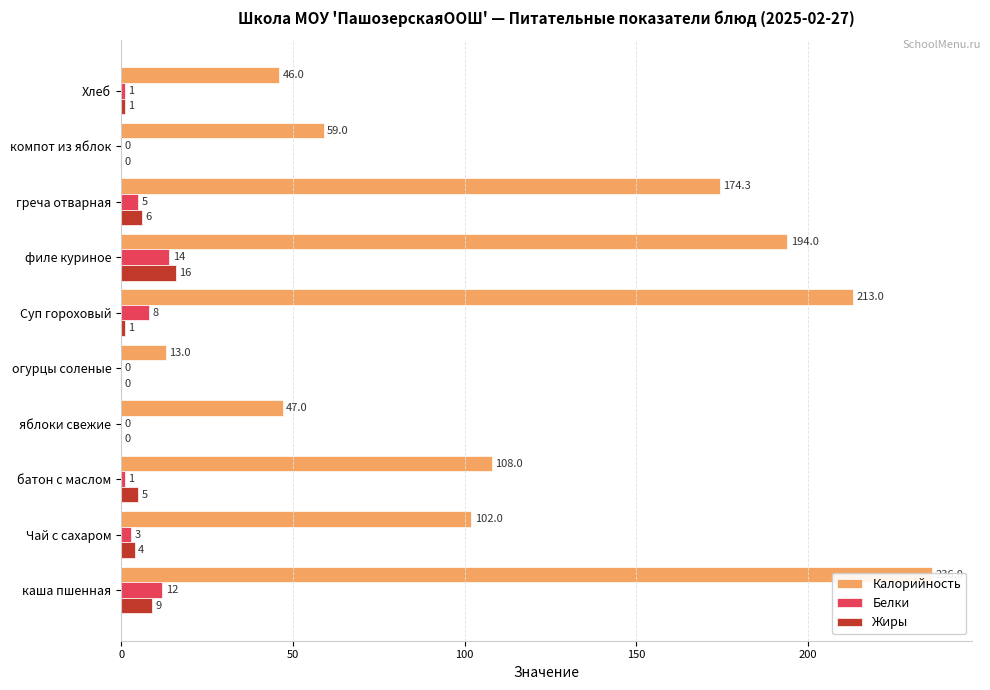

Reading left to right, extract all data points from this chart.

Калорийность: 236.0	102.0	108.0	47.0	13.0	213.0	194.0	174.3	59.0	46.0
Белки: 12.0	3.0	1.0	0.0	0.0	8.0	14.0	5.0	0.0	1.0
Жиры: 9.0	4.0	5.0	0.0	0.0	1.0	16.0	6.0	0.0	1.0